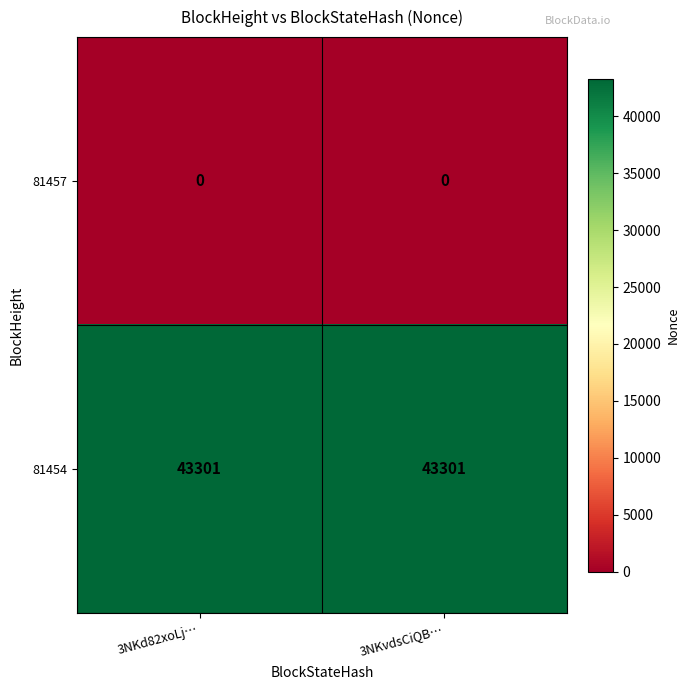

Reading right to left, transcribe all the data shown in this chart.

81457: 0	0
81454: 43301	43301